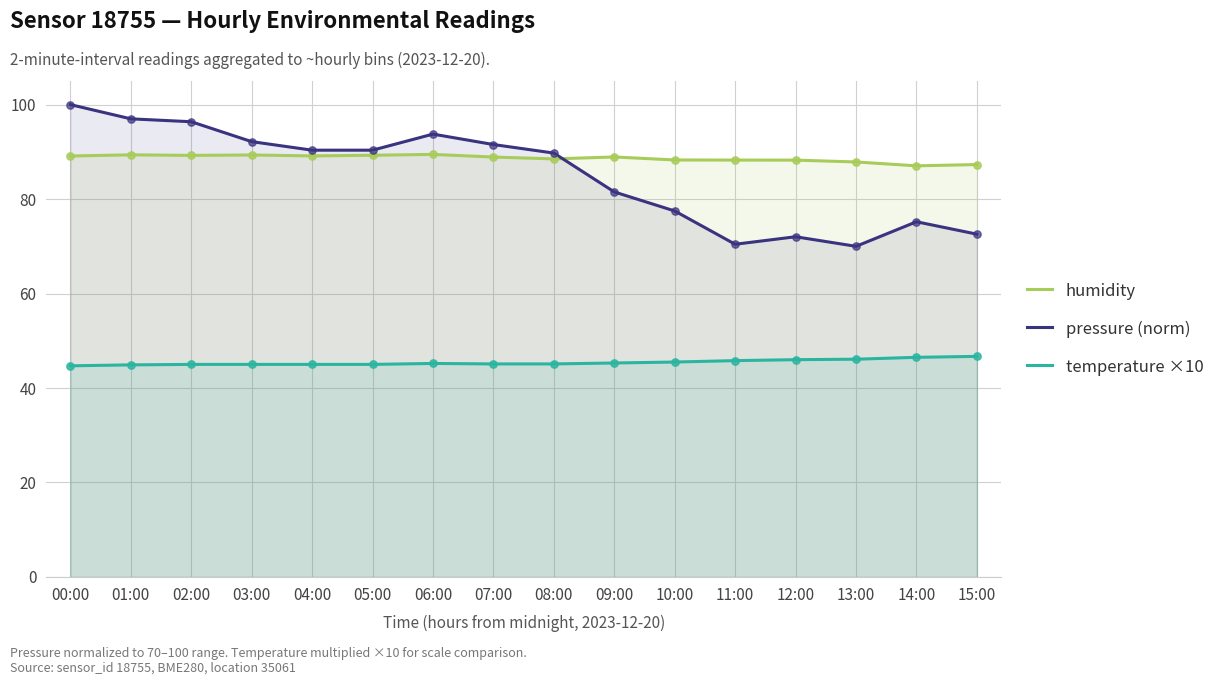

Which series contains the lowest Y value?

temperature ×10